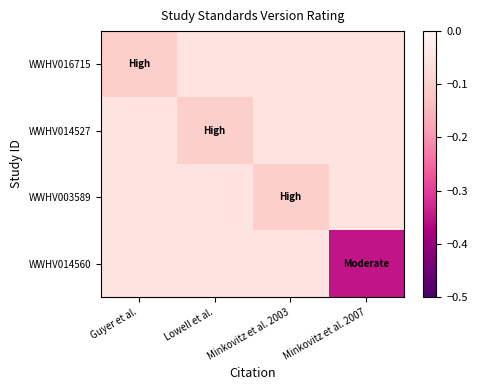

What is the total value across all series at Minkovitz et al. 2007?

-0.5